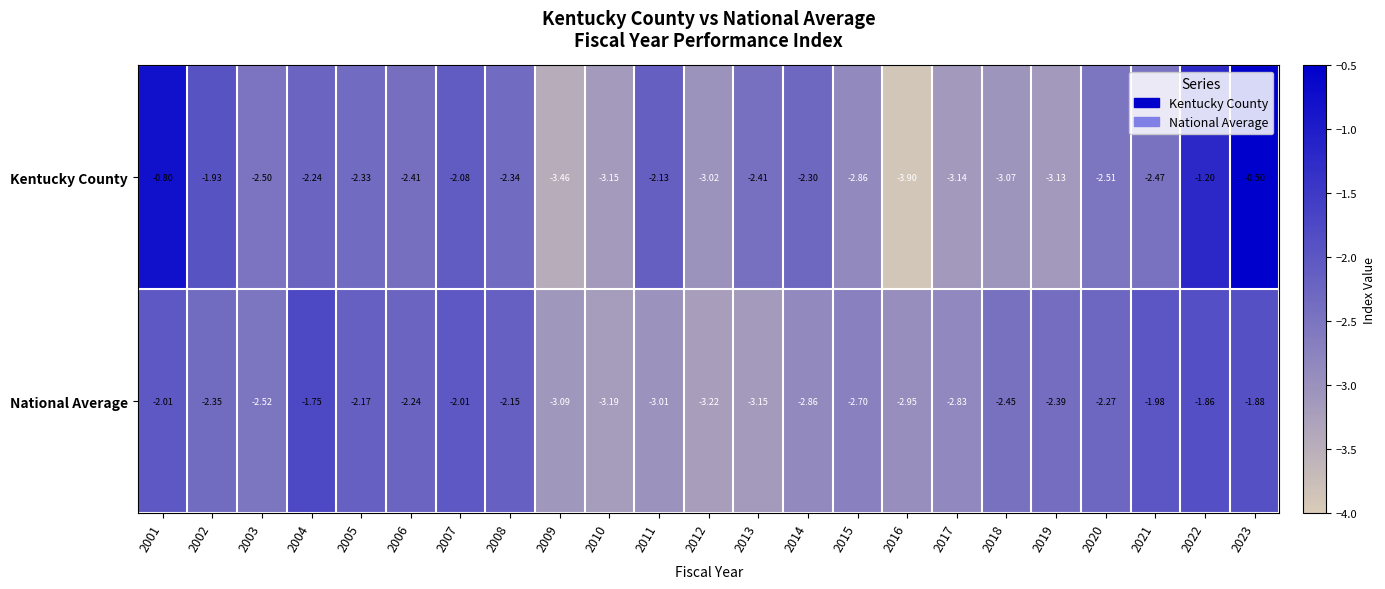

Rank the series by their maximum value, from lowest to highest.

National Average, Kentucky County